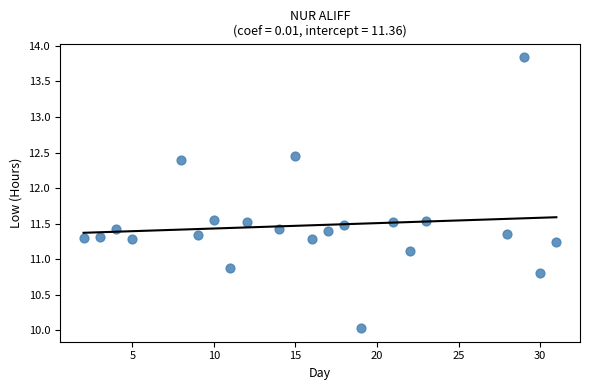

What is the range of X values (max minus min)?

29.0